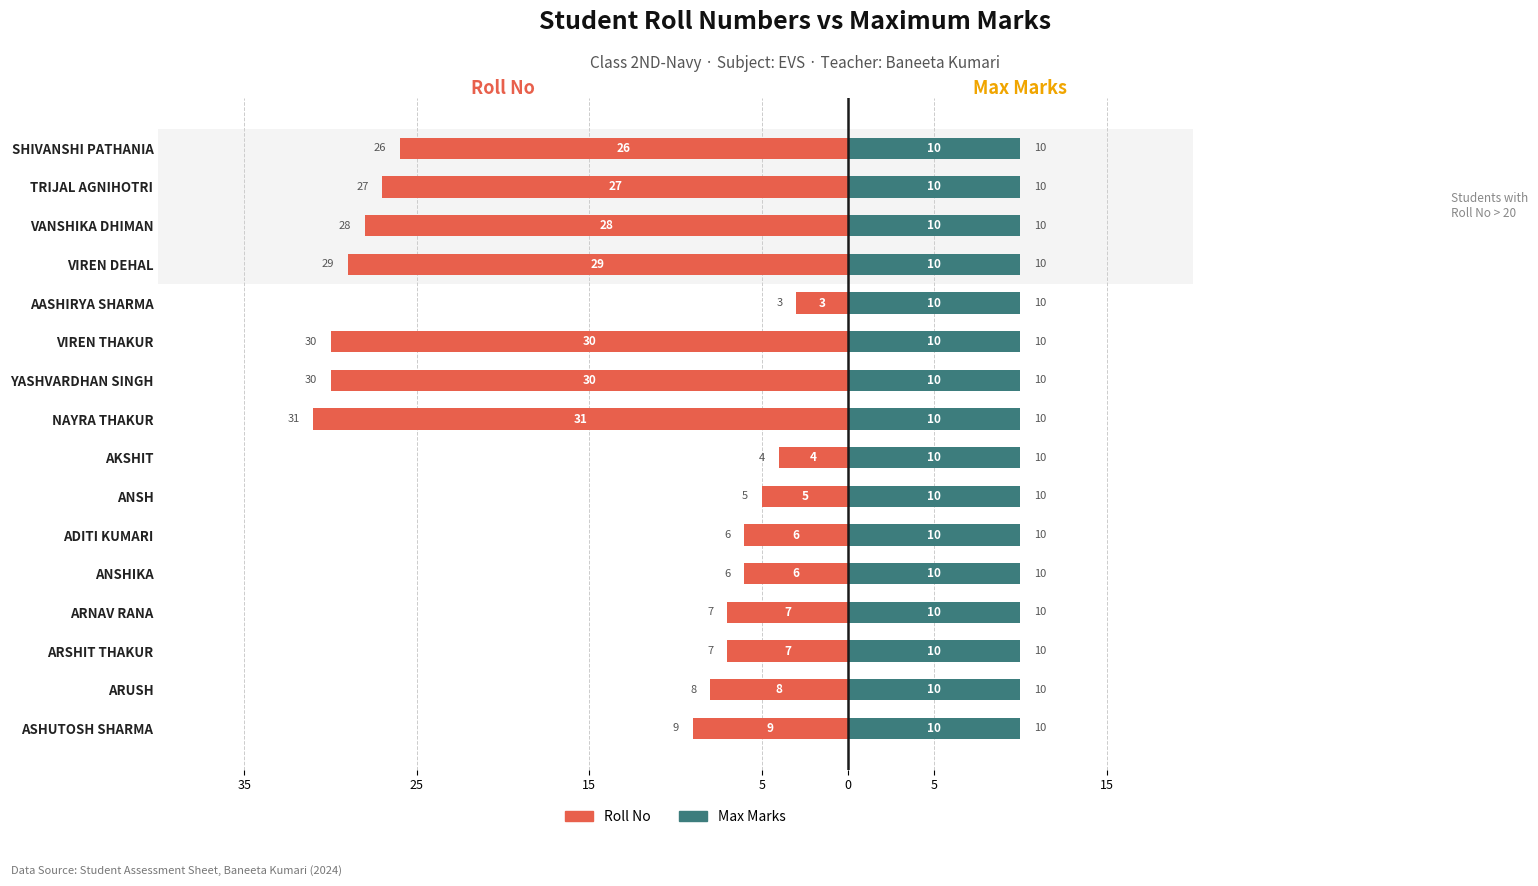

What is the label of the 13th bar from the right?

5